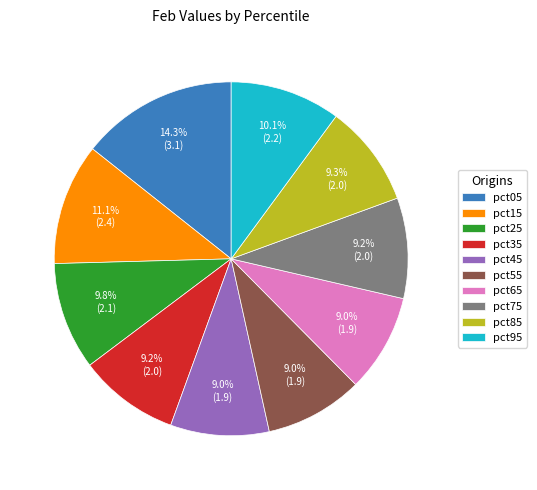

What percentage is the pct15 slice, to the nearest percent?

11%